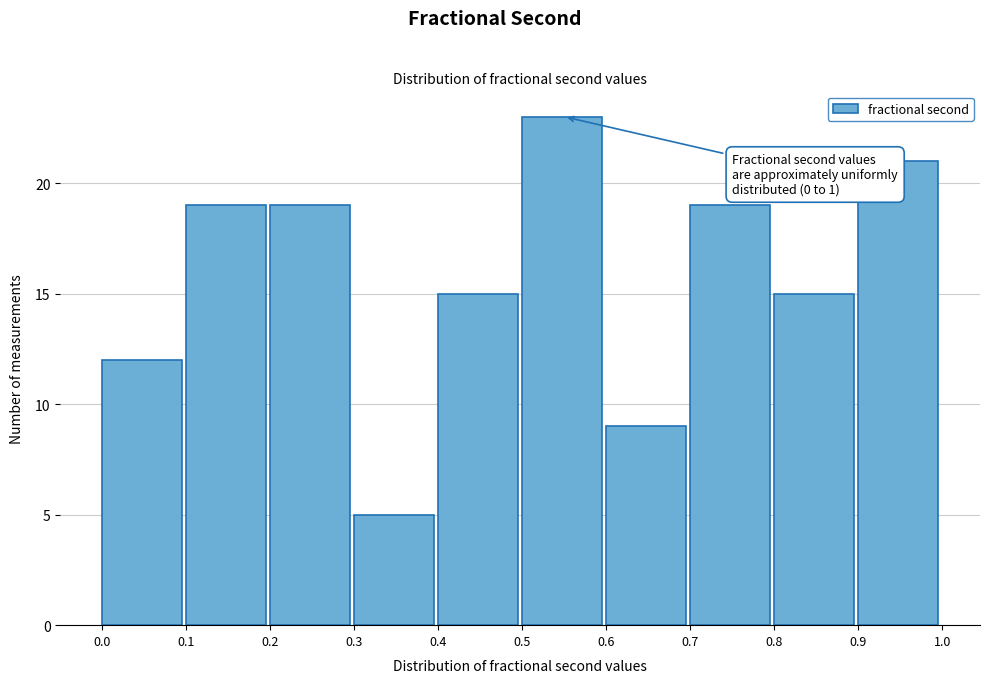

Over which range of the x-axis is the bar tallest?

0.5 to 0.6